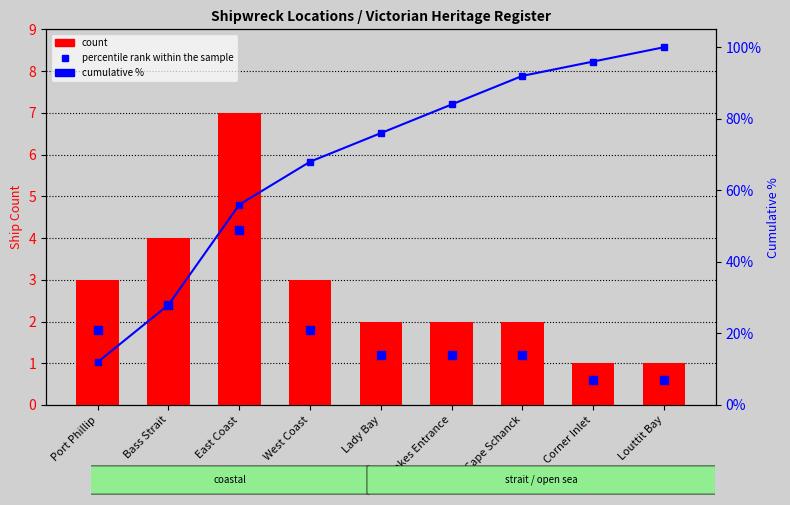

Which series reaches the minimum Y coordinate?

percentile rank within the sample